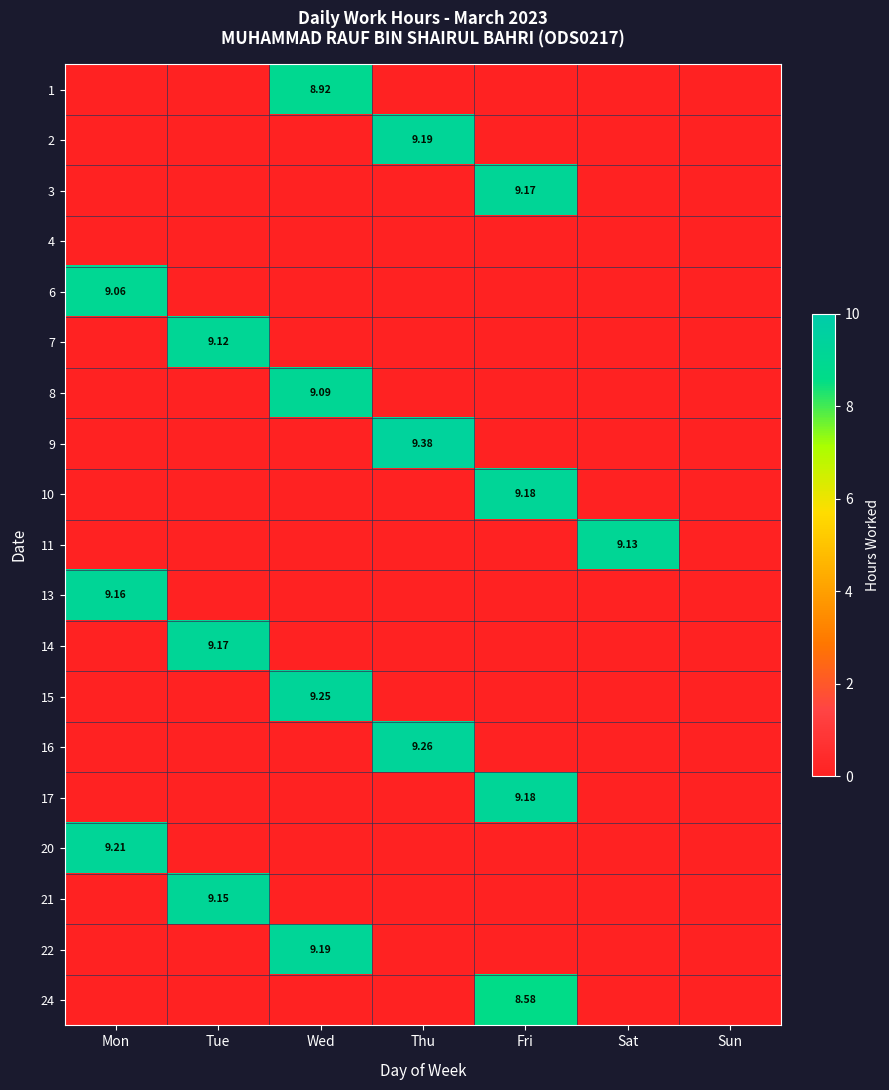

The value of 11 at Fri is 0.0. True or false?

True